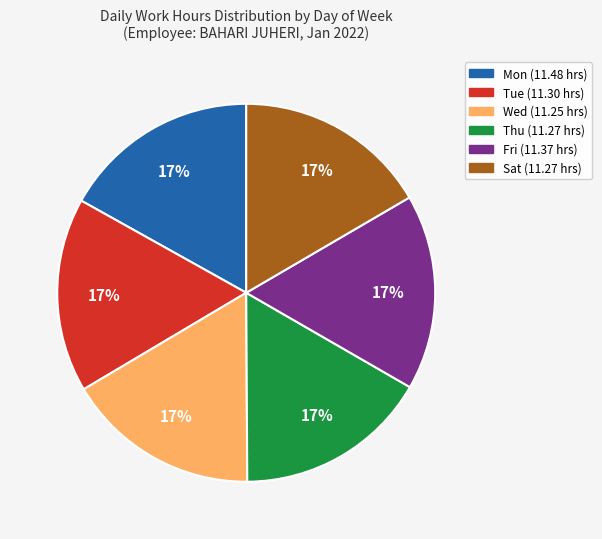

The Tue slice represents 30% of the pie. True or false?

False